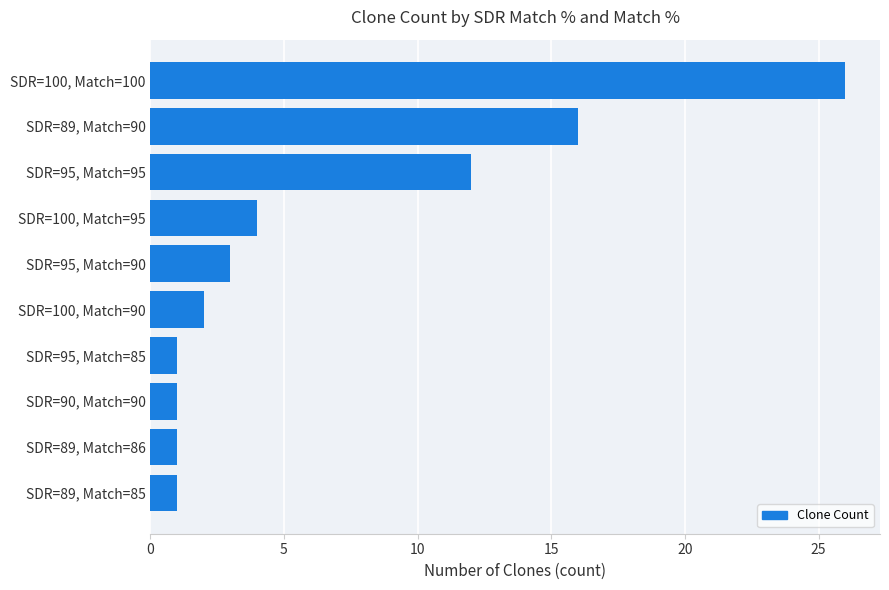

What is the label of the 9th bar from the top?

SDR=89, Match=86